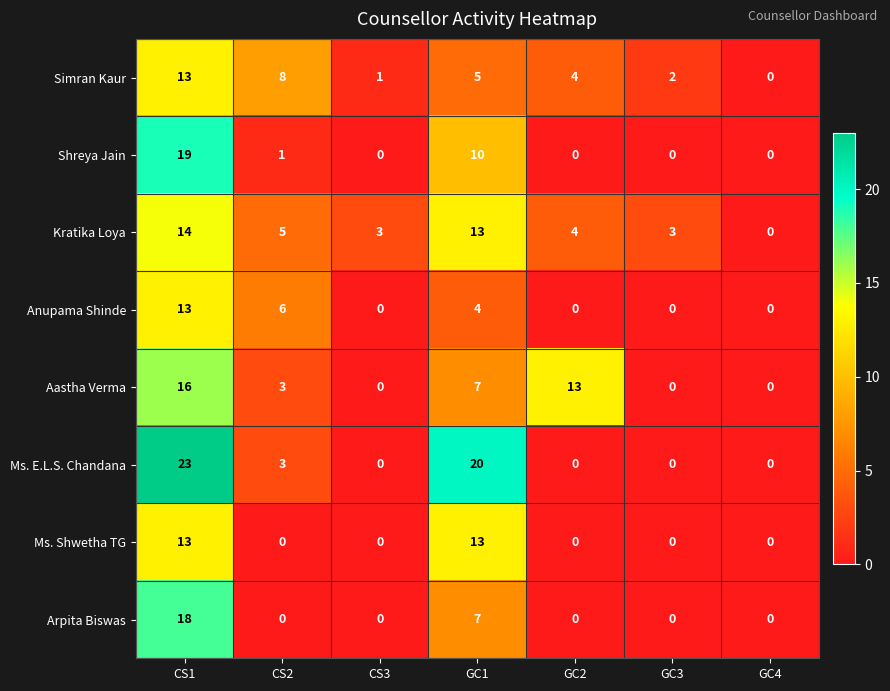

Is it true that Arpita Biswas equals 7 at GC1?

True